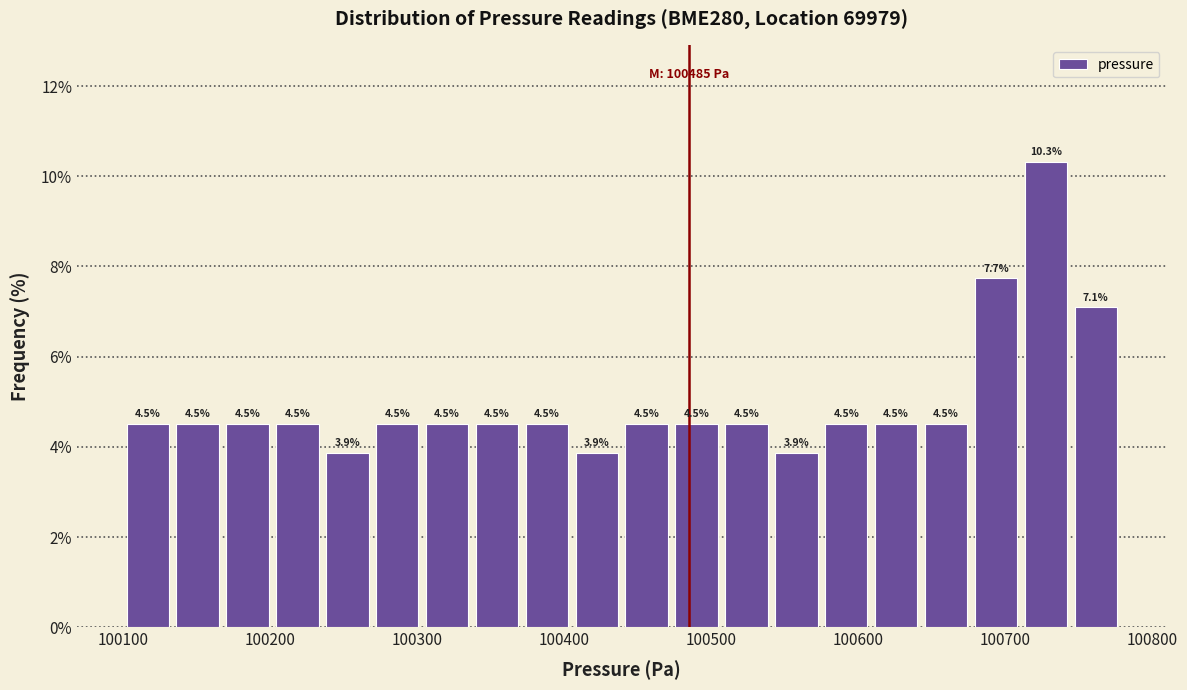

Read against the x-axis, roughly where is the centre of the tallest bar?

100730